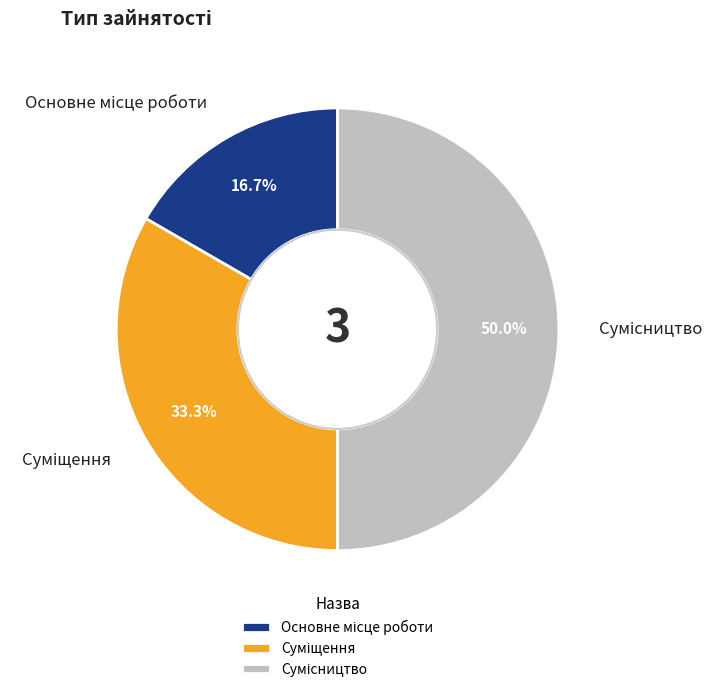

What is the change in value from Основне місце роботи to Сумісництво?

+2